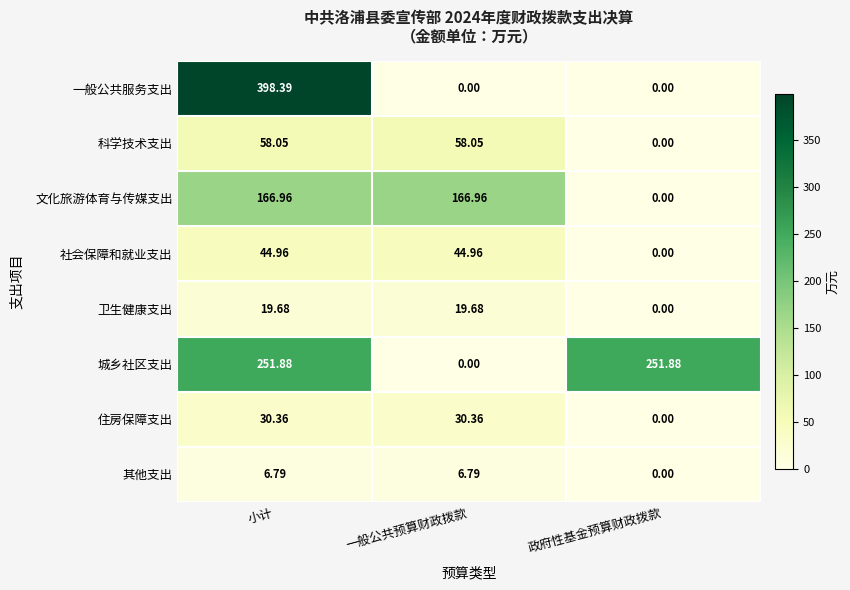

Which series has the largest range (max minus min)?

一般公共服务支出